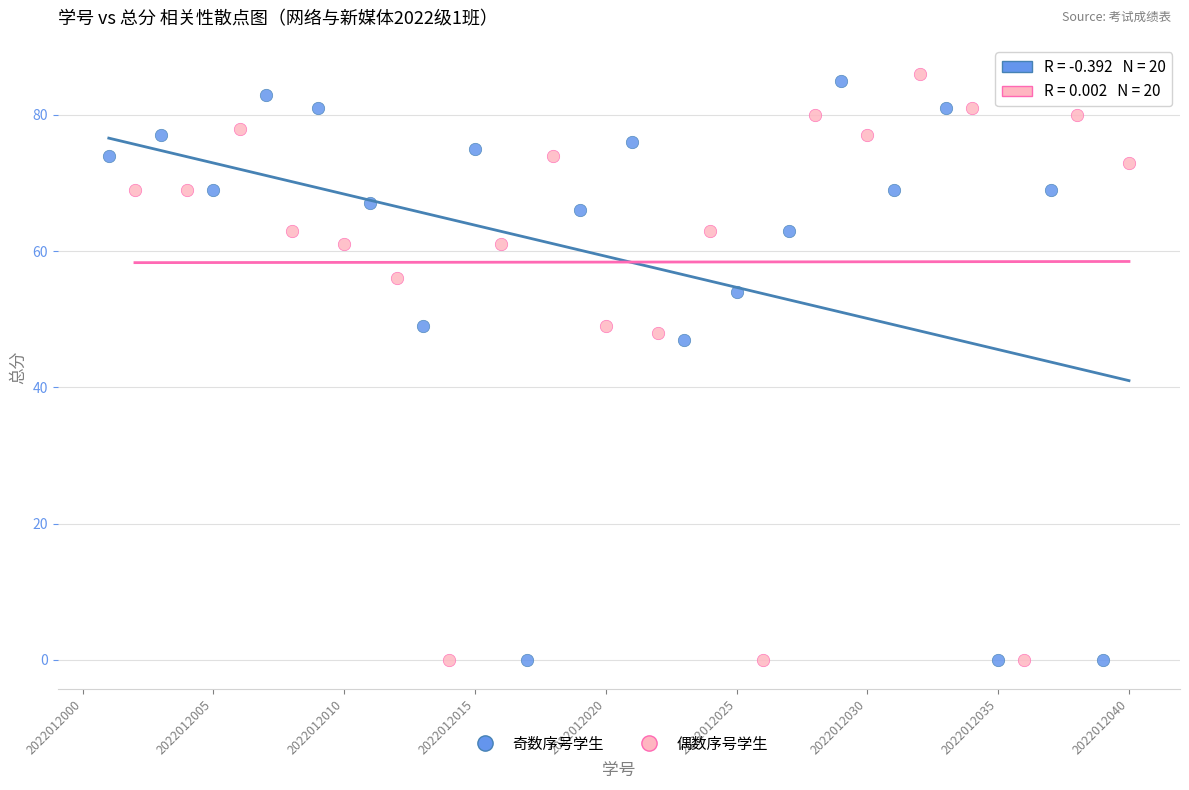

What are all the series names shown in the legend?

奇数序号学生, 偶数序号学生